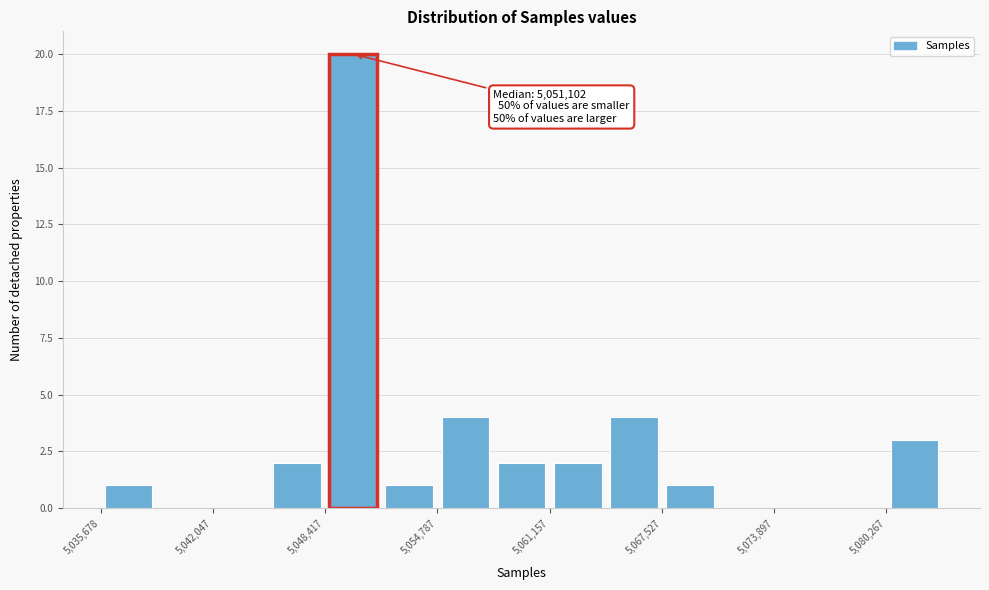

Read against the x-axis, roughly where is the centre of the tallest bar?

5050000